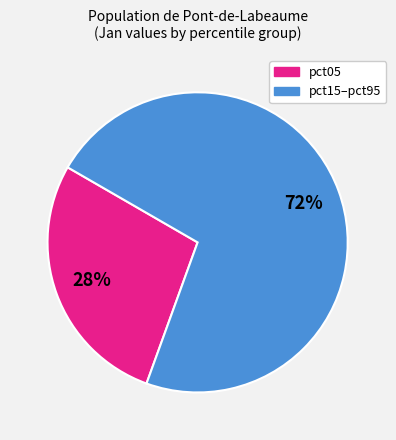

Is there a majority slice in this chart?

Yes